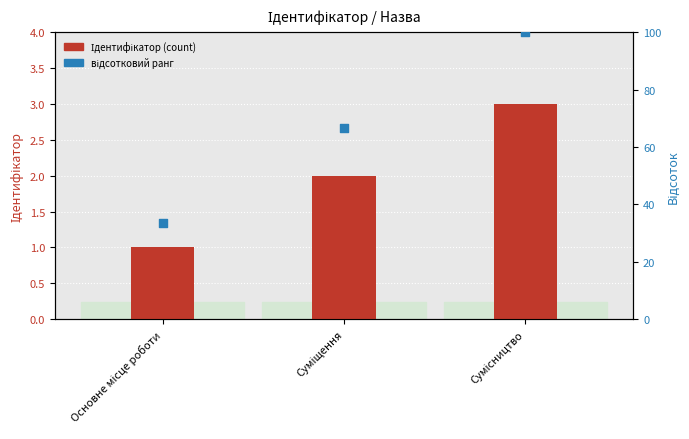

Which series has the widest spread of Y values?

відсотковий ранг